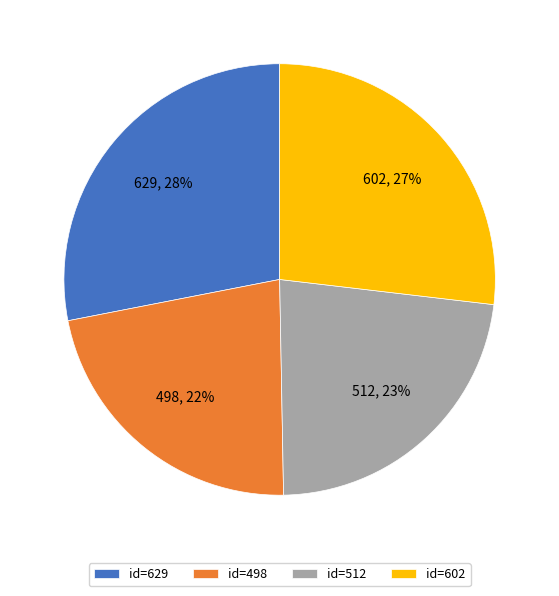

Which category has the smallest portion of the pie?

id=498